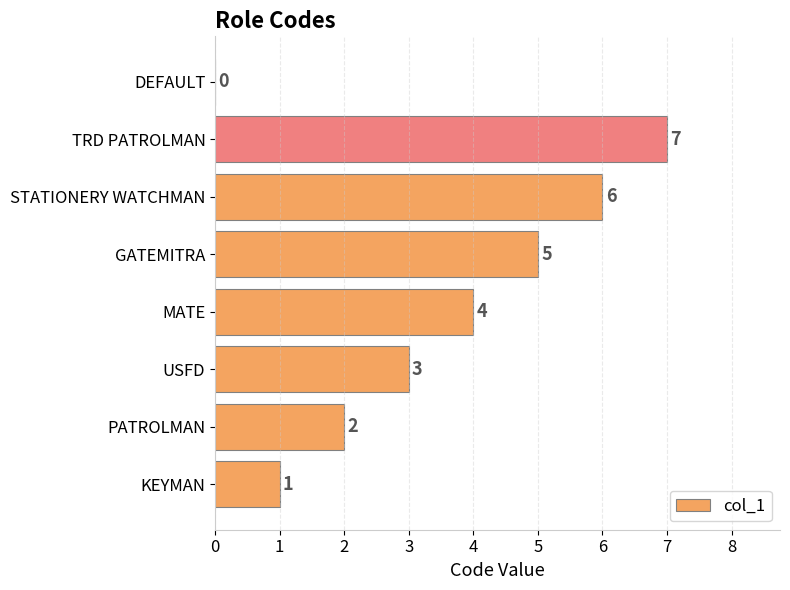

What is the greatest value displayed?

7